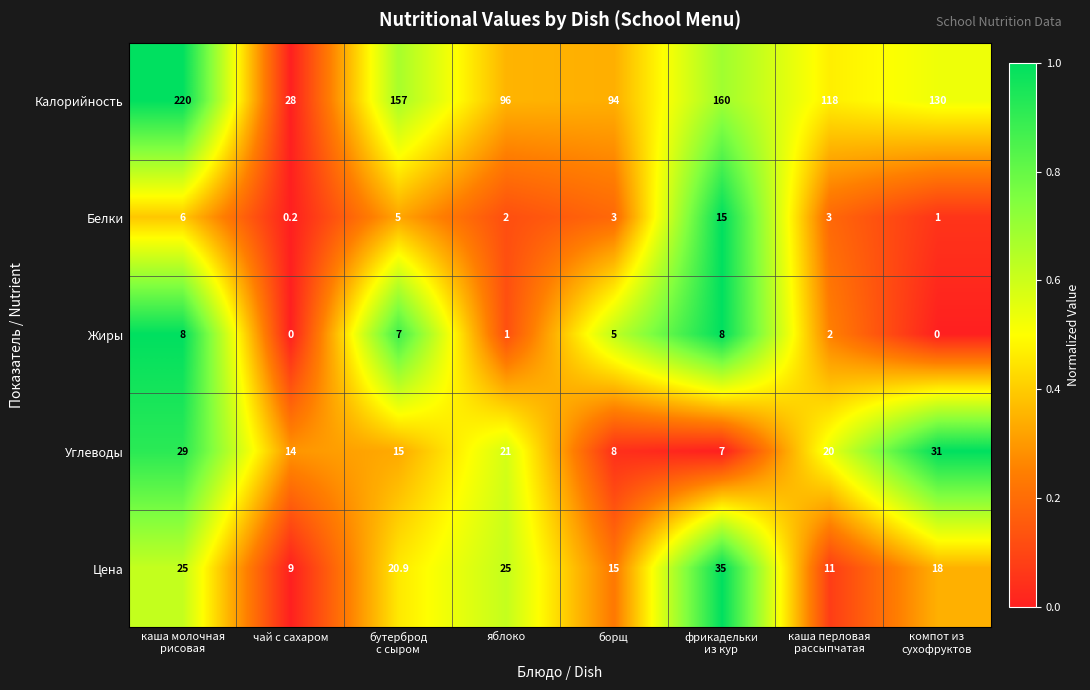

Is it true that Белки equals 3.0 at борщ?

True